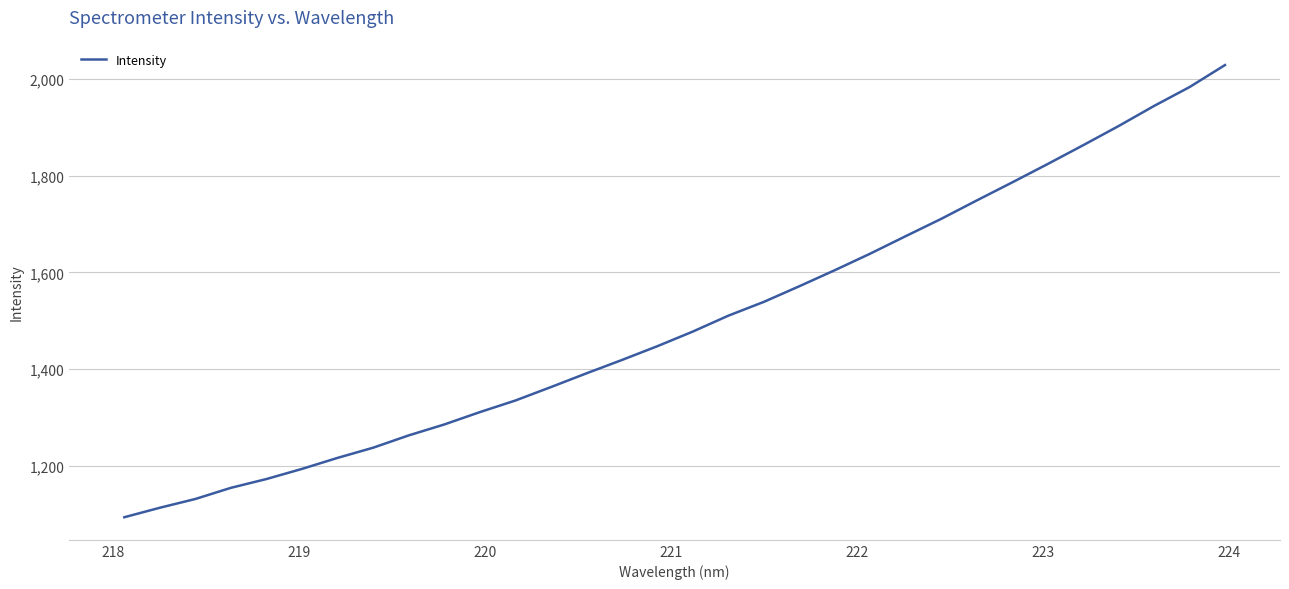

What is the difference between the maximum and minimum values?

934.9